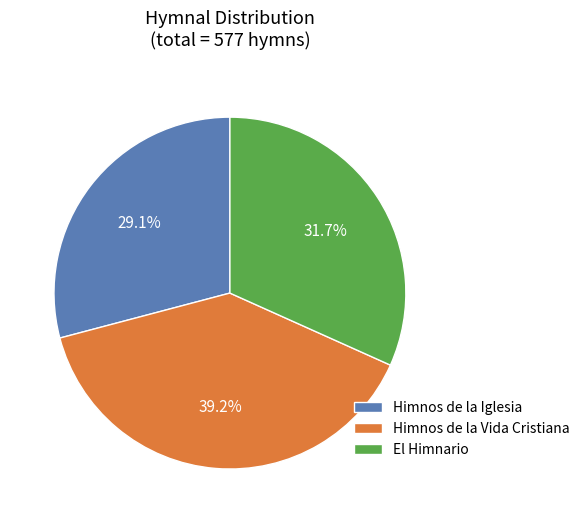

What is the ratio of the value at Himnos de la Iglesia to the value at Himnos de la Vida Cristiana?

0.7